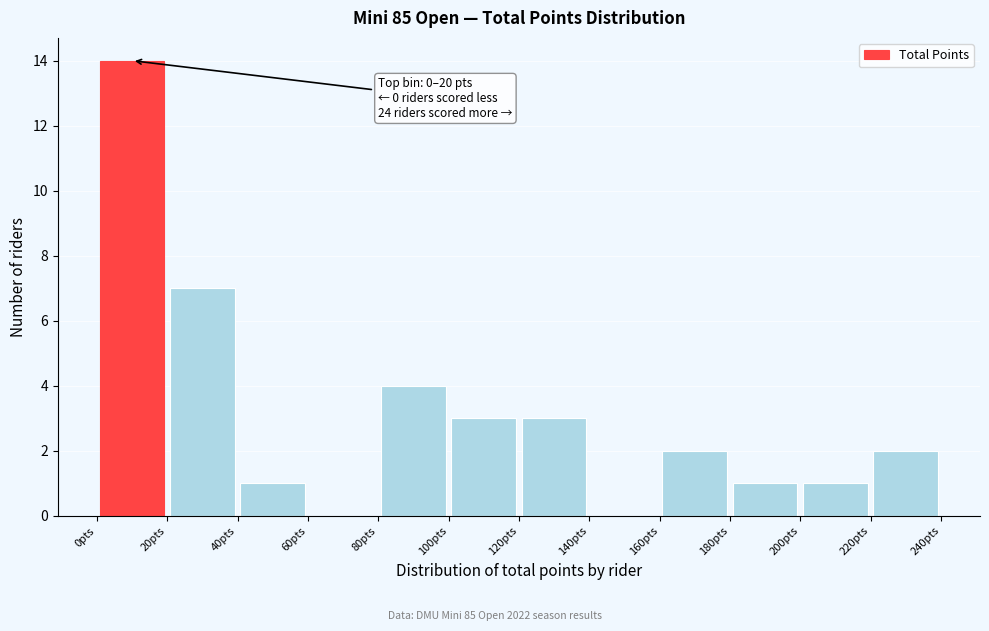

Over which range of the x-axis is the bar tallest?

0 to 20